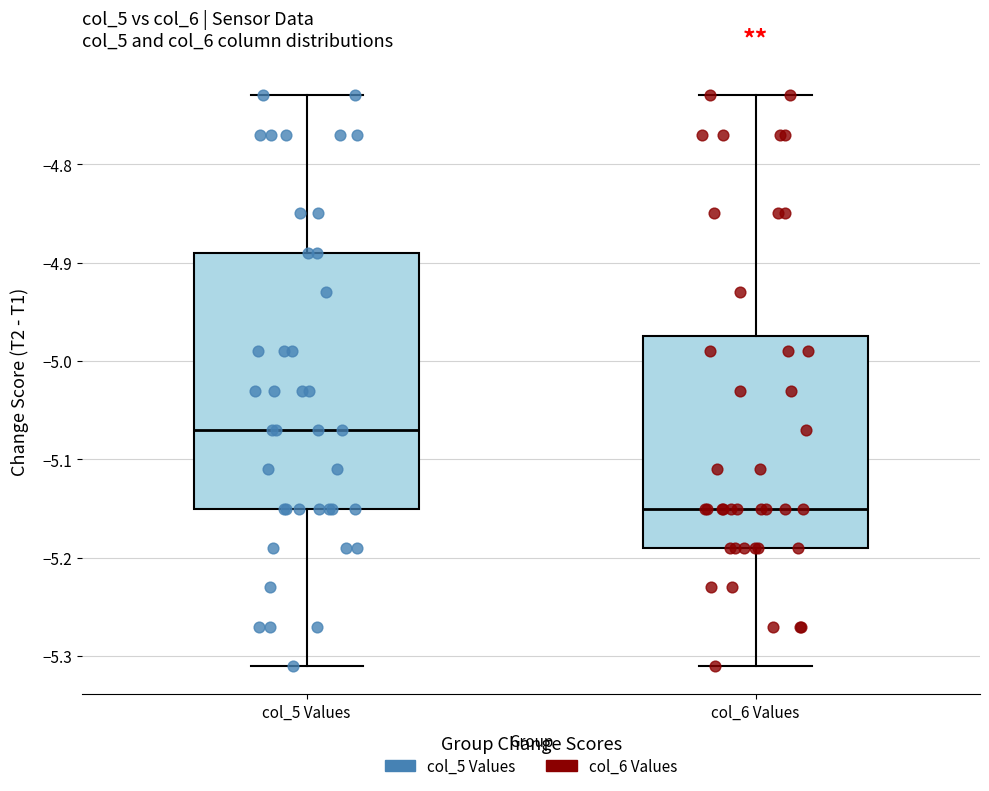

Where does the upper whisker of the box for col_5 Values end on the y-axis? The values are not printed on the chart, so give them approximately, as read against the axis.

-4.73